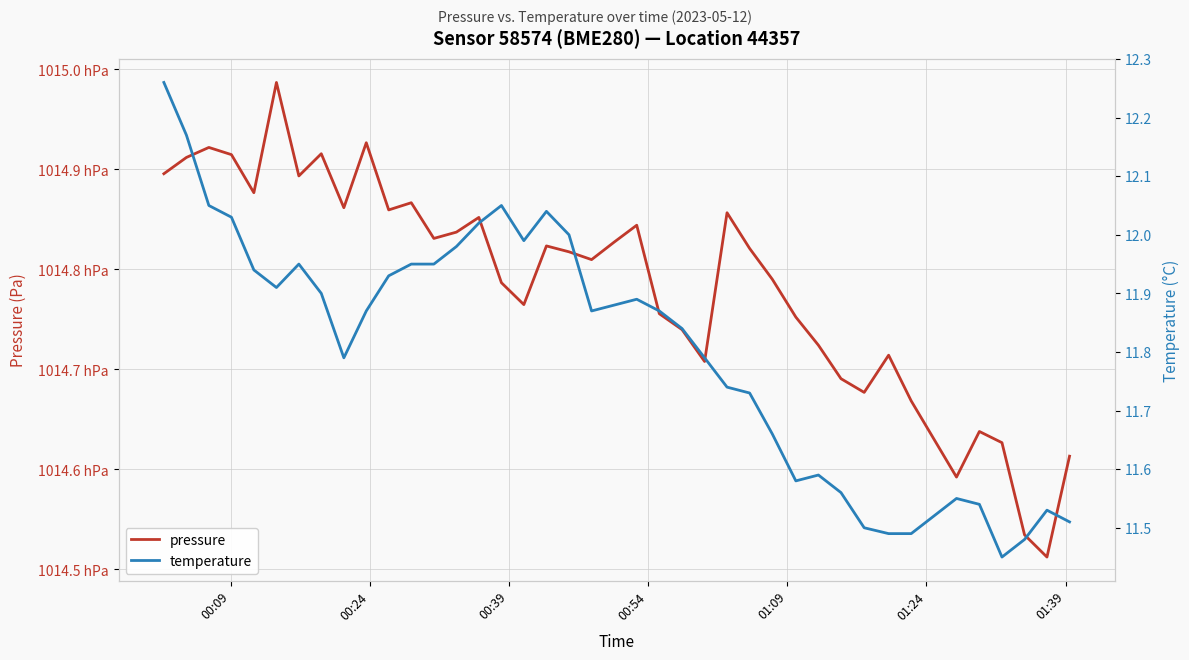

What is the average value of the temperature series?

11.8